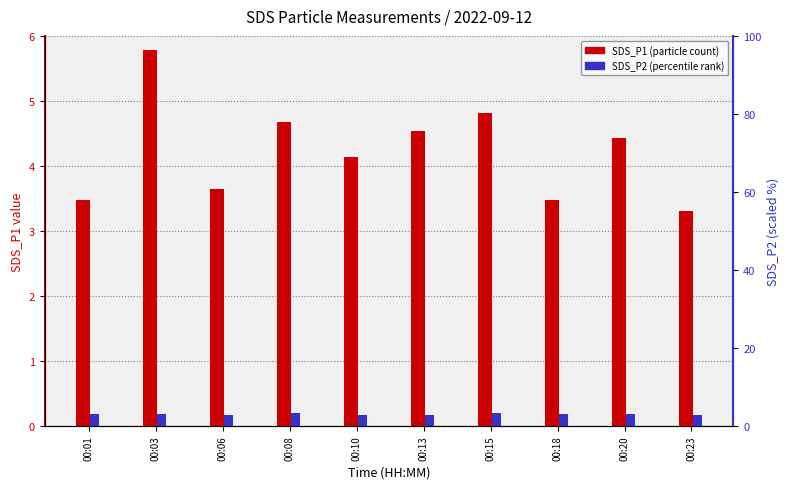

What are all the series names shown in the legend?

SDS_P1, SDS_P2